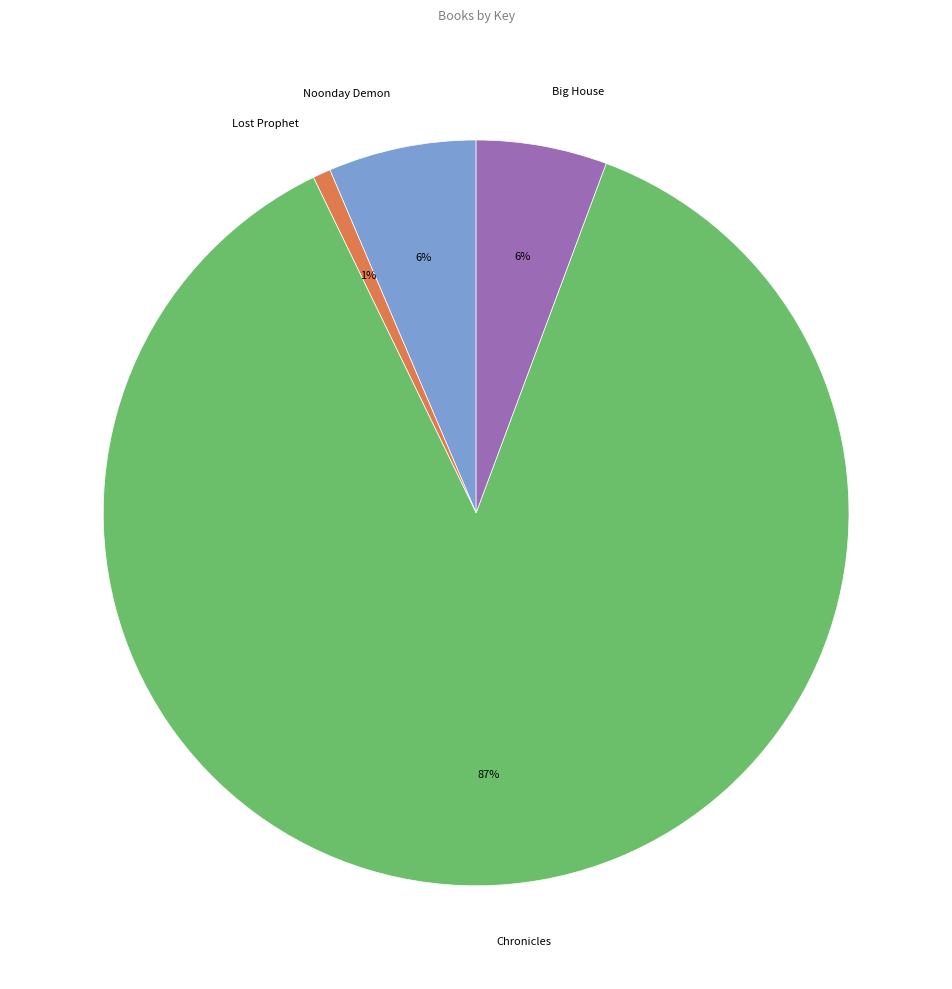

Which has a higher value, Lost Prophet or Chronicles?

Chronicles